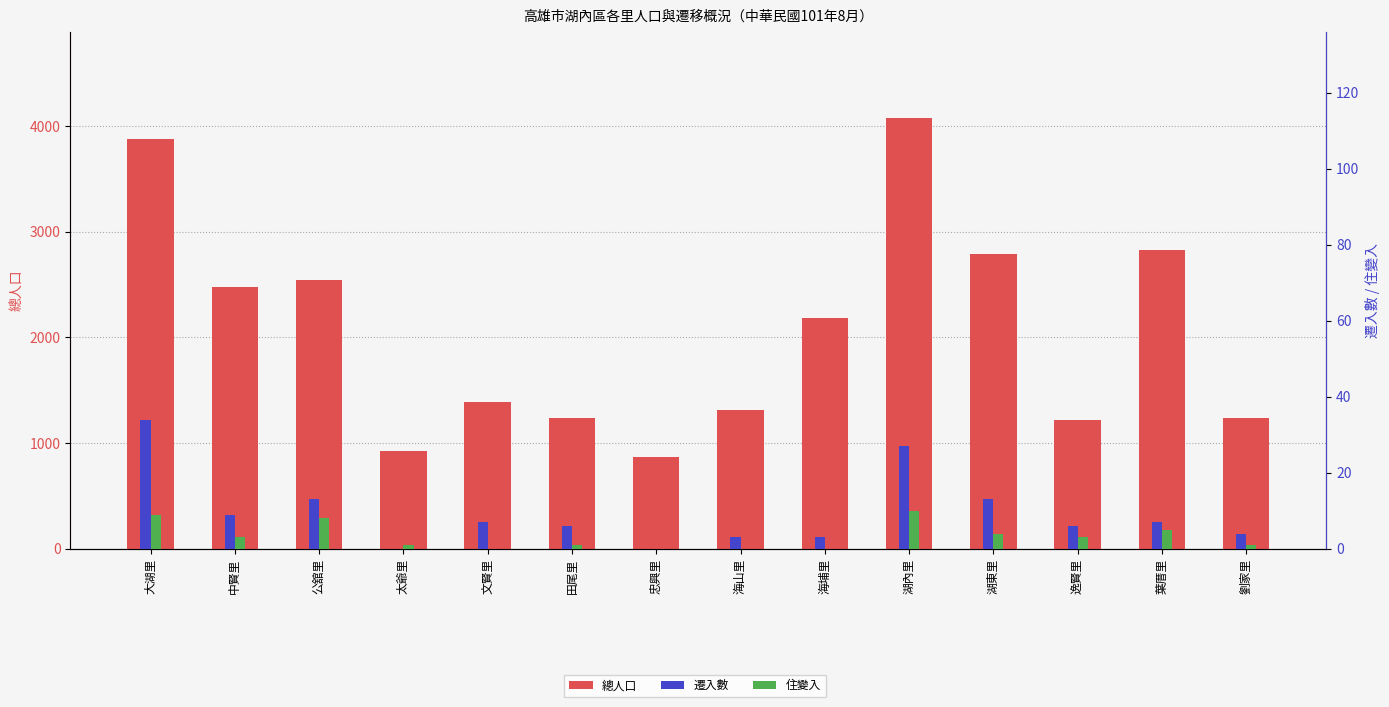

How many 住變入 values are between 0 and 5?

11